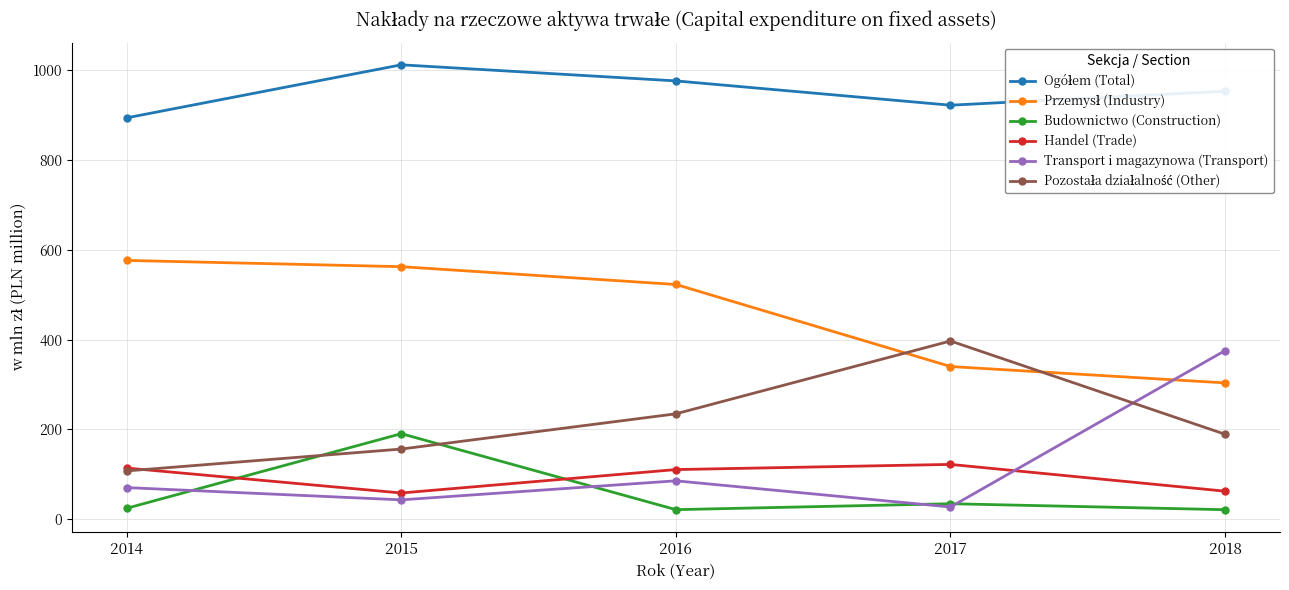

How many intersections are there between Handel (Trade) and Transport i magazynowa (Transport)?

1